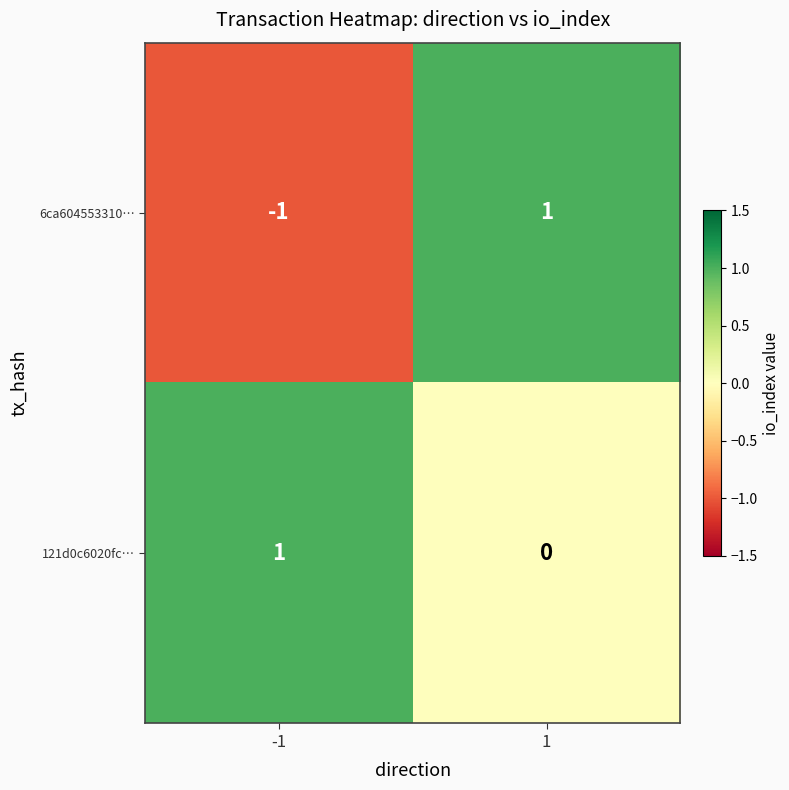

Which series has the widest spread of values?

6ca604553310…